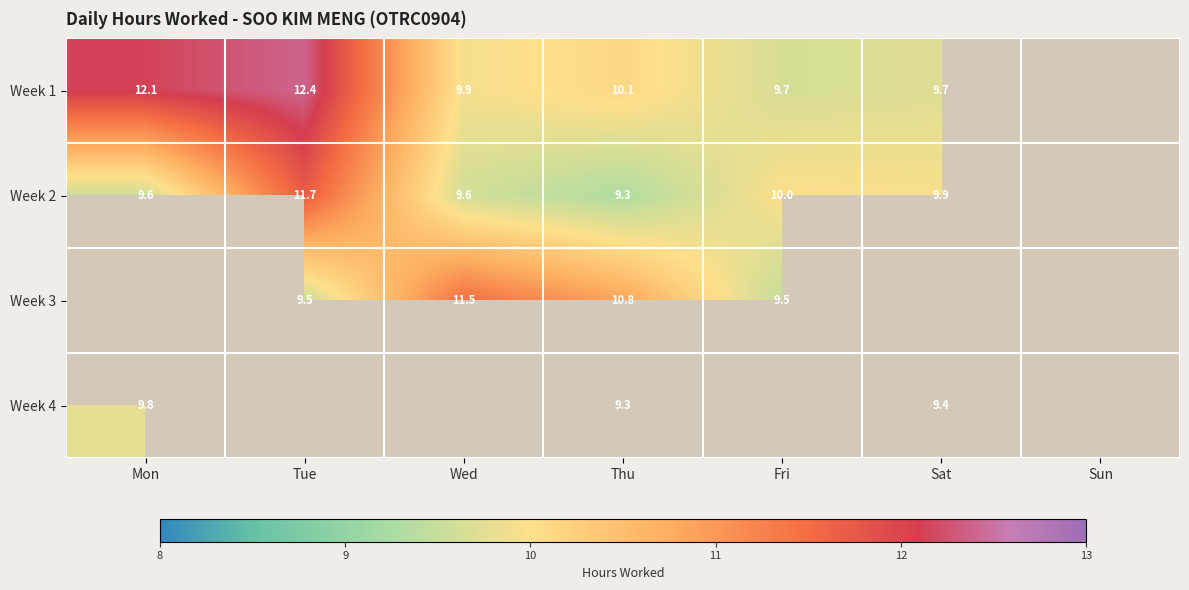

Which category has the lowest value across all series?

Thu